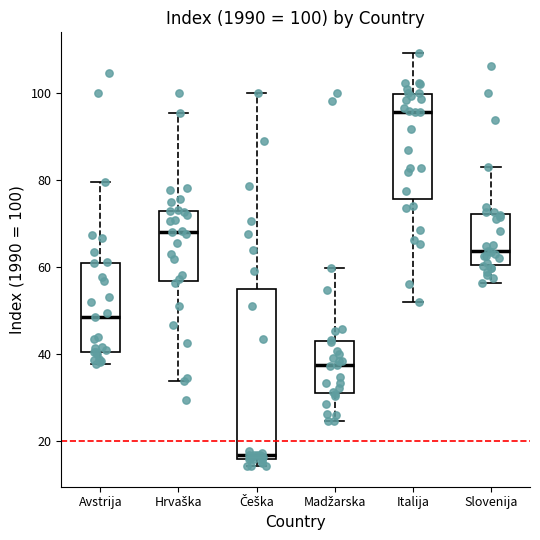

Which box's median line is the highest?

Italija